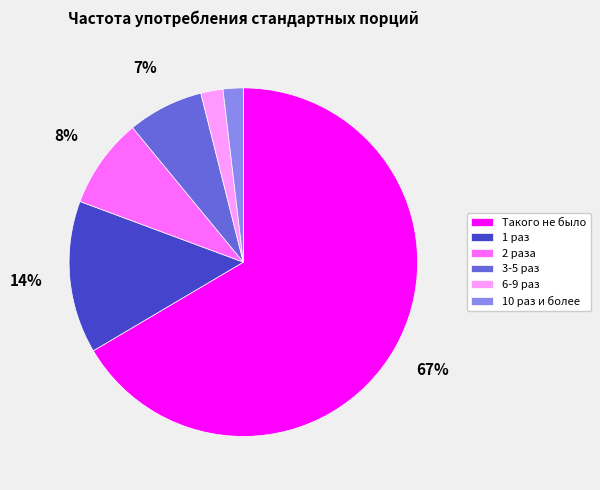

True or false: Такого не было accounts for 52% of the total.

False